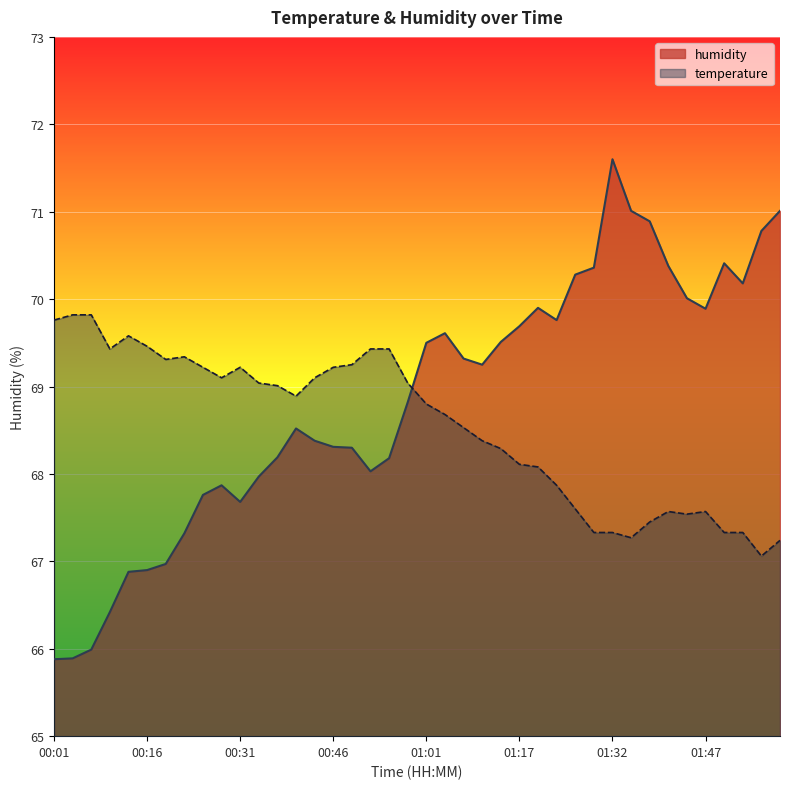

What is the minimum value shown in the chart?

65.9